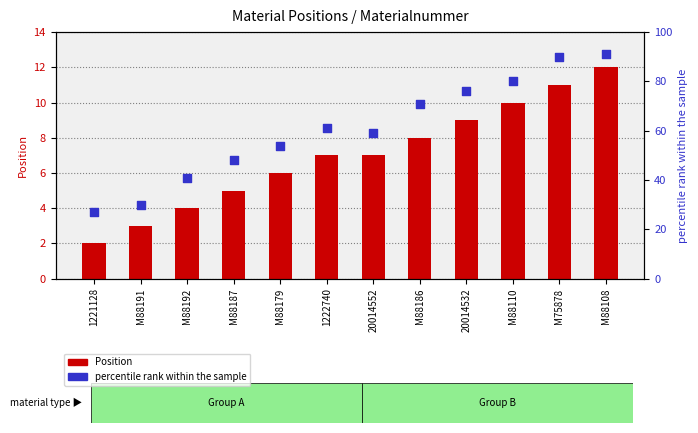

Which series contains the highest Y value?

percentile rank